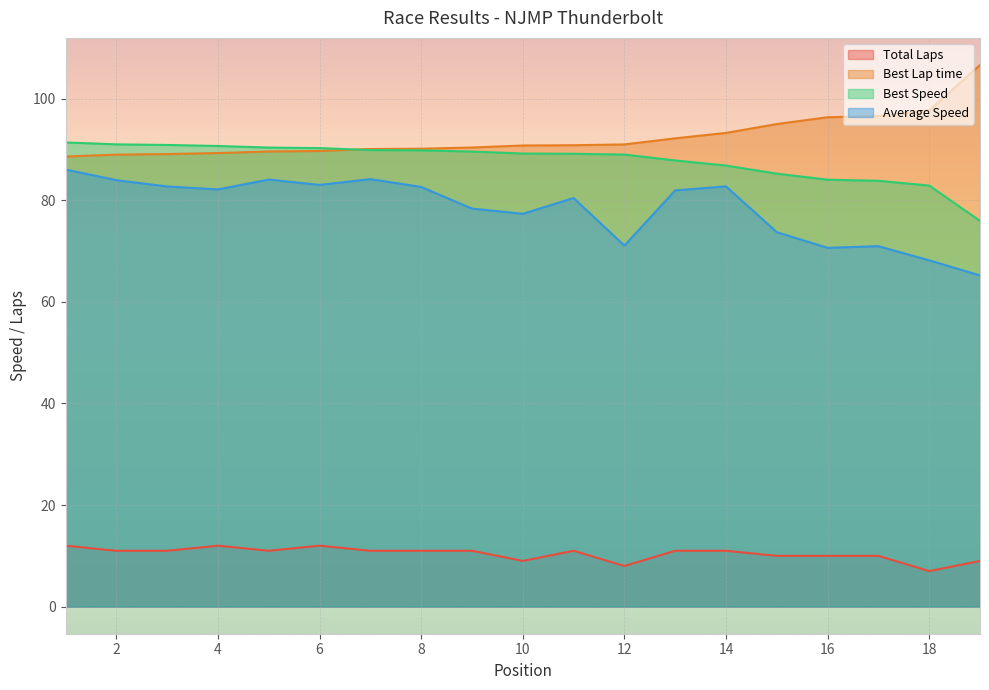

What are all the series names shown in the legend?

Total Laps, Best Lap time, Best Speed, Average Speed